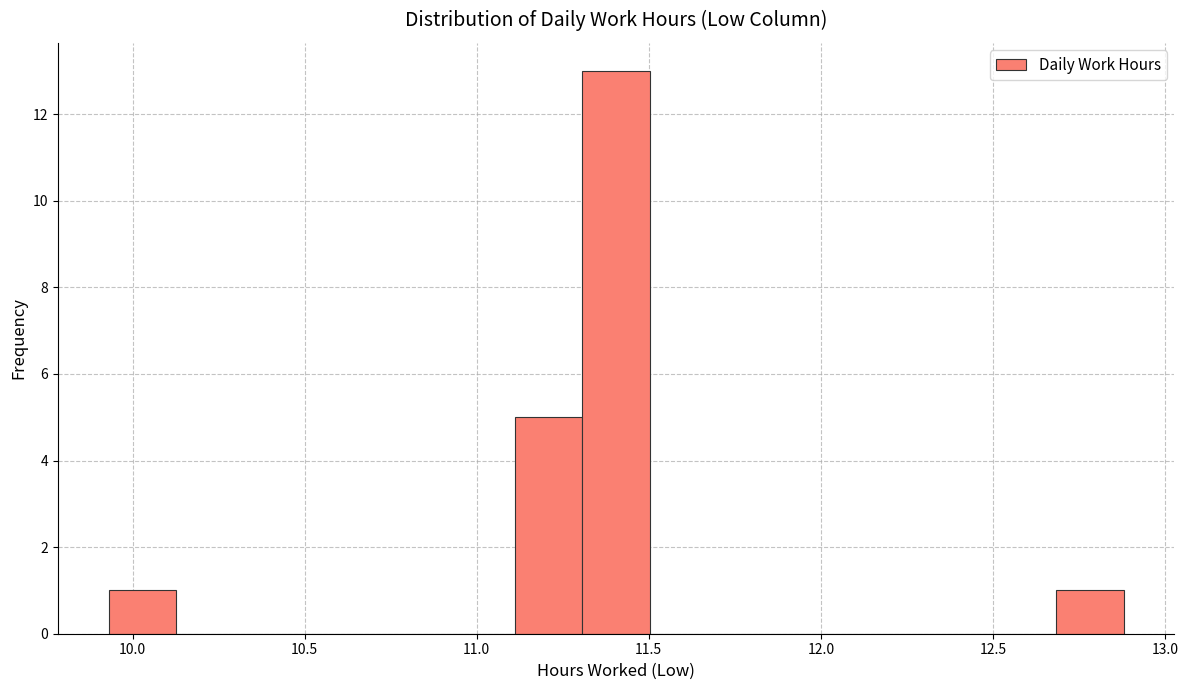

Read against the x-axis, roughly where is the centre of the tallest bar?

11.40